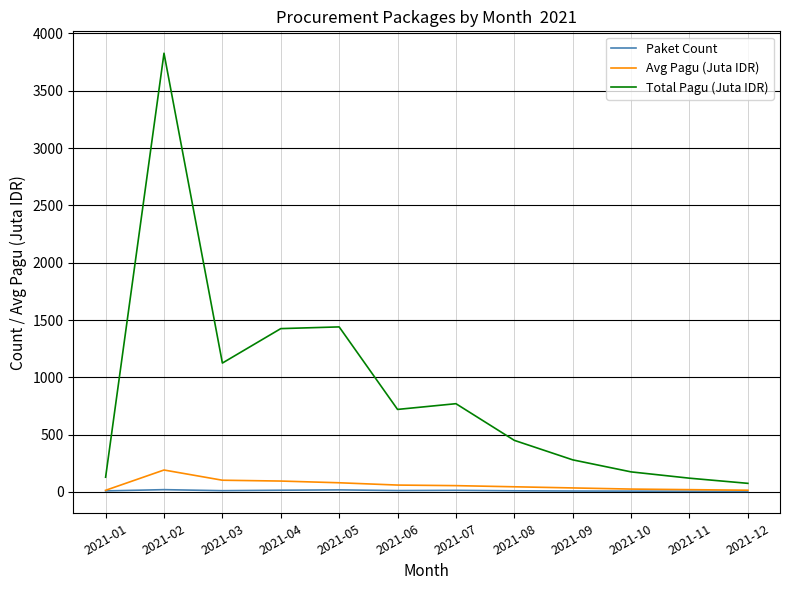

What is the difference between the highest and lowest values at 2021-09?

272.0